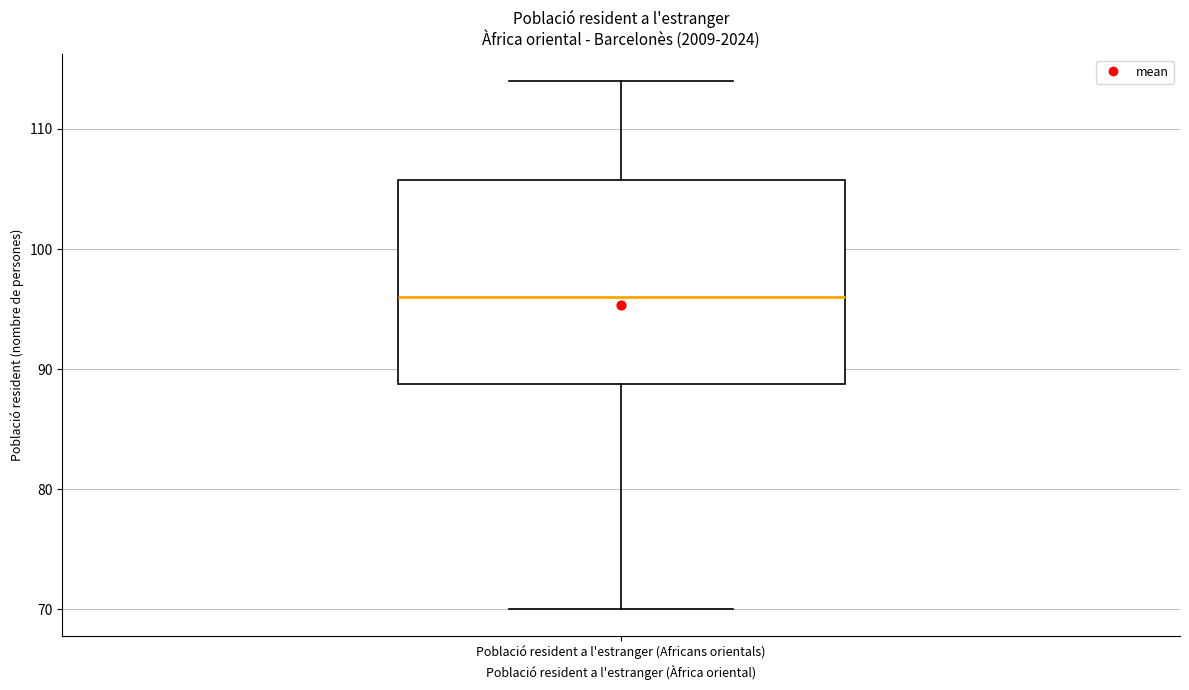

Read this box plot against the y-axis: the position of the median line, the range covered by the box, and the ends of both whiskers. The values are not printed on the chart, so give them approximately, as read against the axis.

median 96, box 89 to 106, whiskers 70 to 114